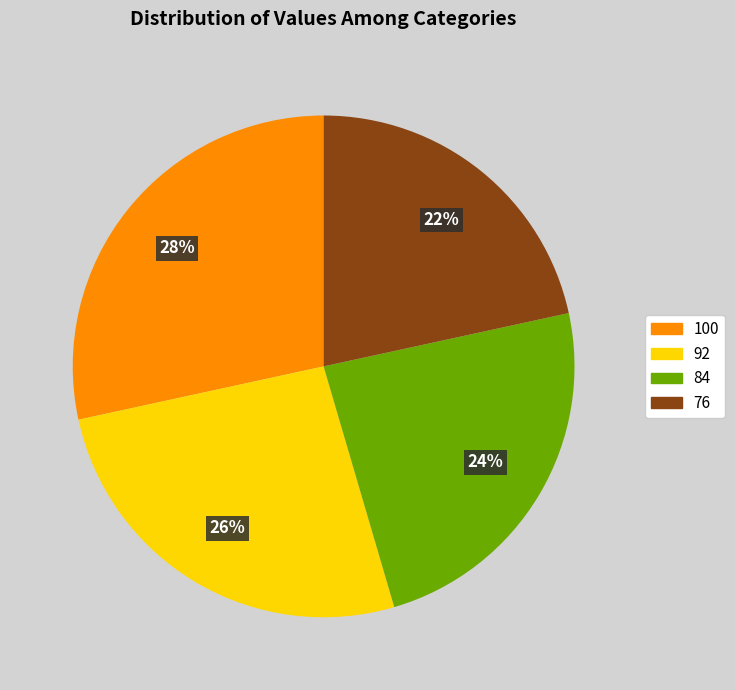

Count the number of slices in the pie.

4